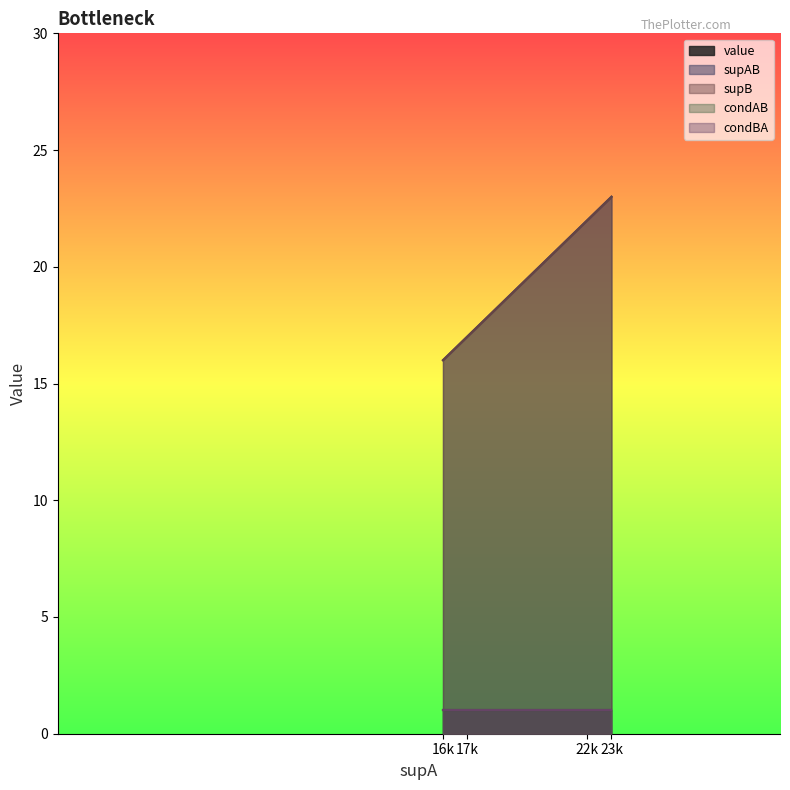

Is it true that condBA equals 1 at 17?

False